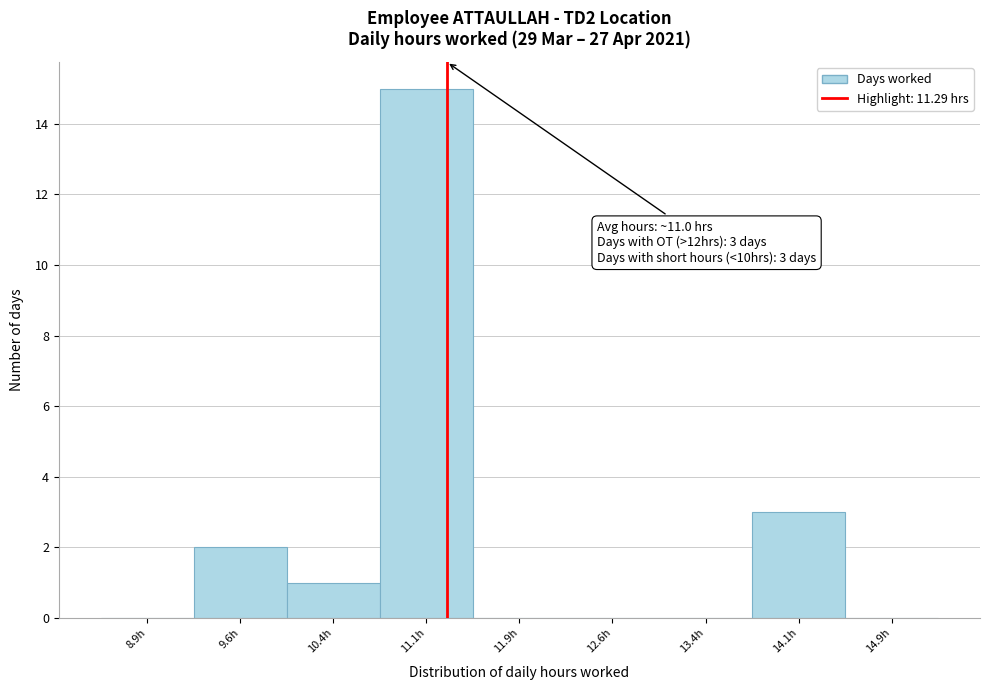

Which range on the x-axis has the tallest bar?

10.75 to 11.50